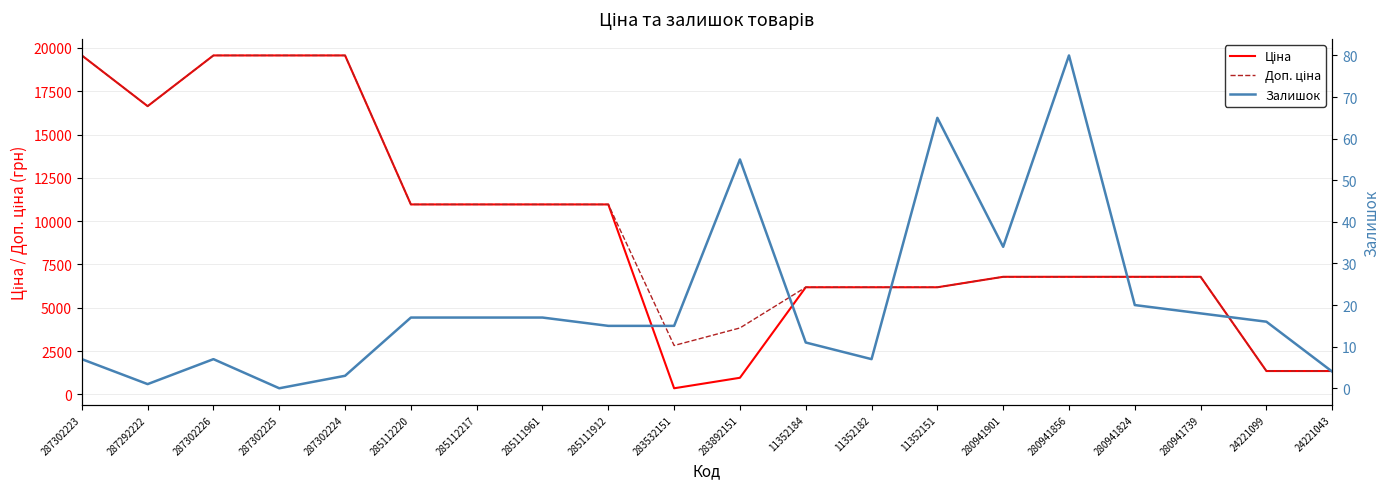

List the series in order of their peak value, lowest first.

Залишок, Ціна, Доп. ціна